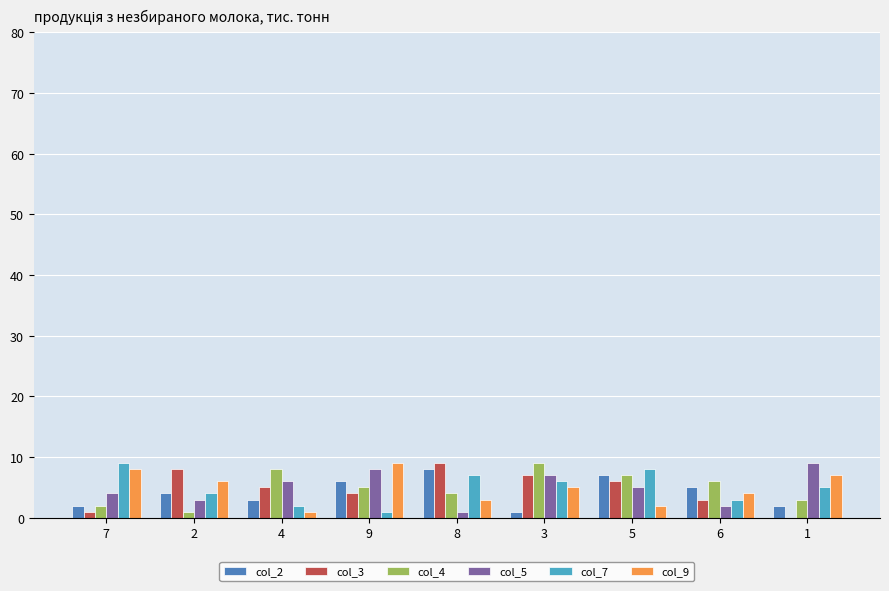

Reading left to right, extract all data points from this chart.

col_2: 7=2	2=4	4=3	9=6	8=8	3=1	5=7	6=5	1=2
col_3: 7=1	2=8	4=5	9=4	8=9	3=7	5=6	6=3	1=0
col_4: 7=2	2=1	4=8	9=5	8=4	3=9	5=7	6=6	1=3
col_5: 7=4	2=3	4=6	9=8	8=1	3=7	5=5	6=2	1=9
col_7: 7=9	2=4	4=2	9=1	8=7	3=6	5=8	6=3	1=5
col_9: 7=8	2=6	4=1	9=9	8=3	3=5	5=2	6=4	1=7